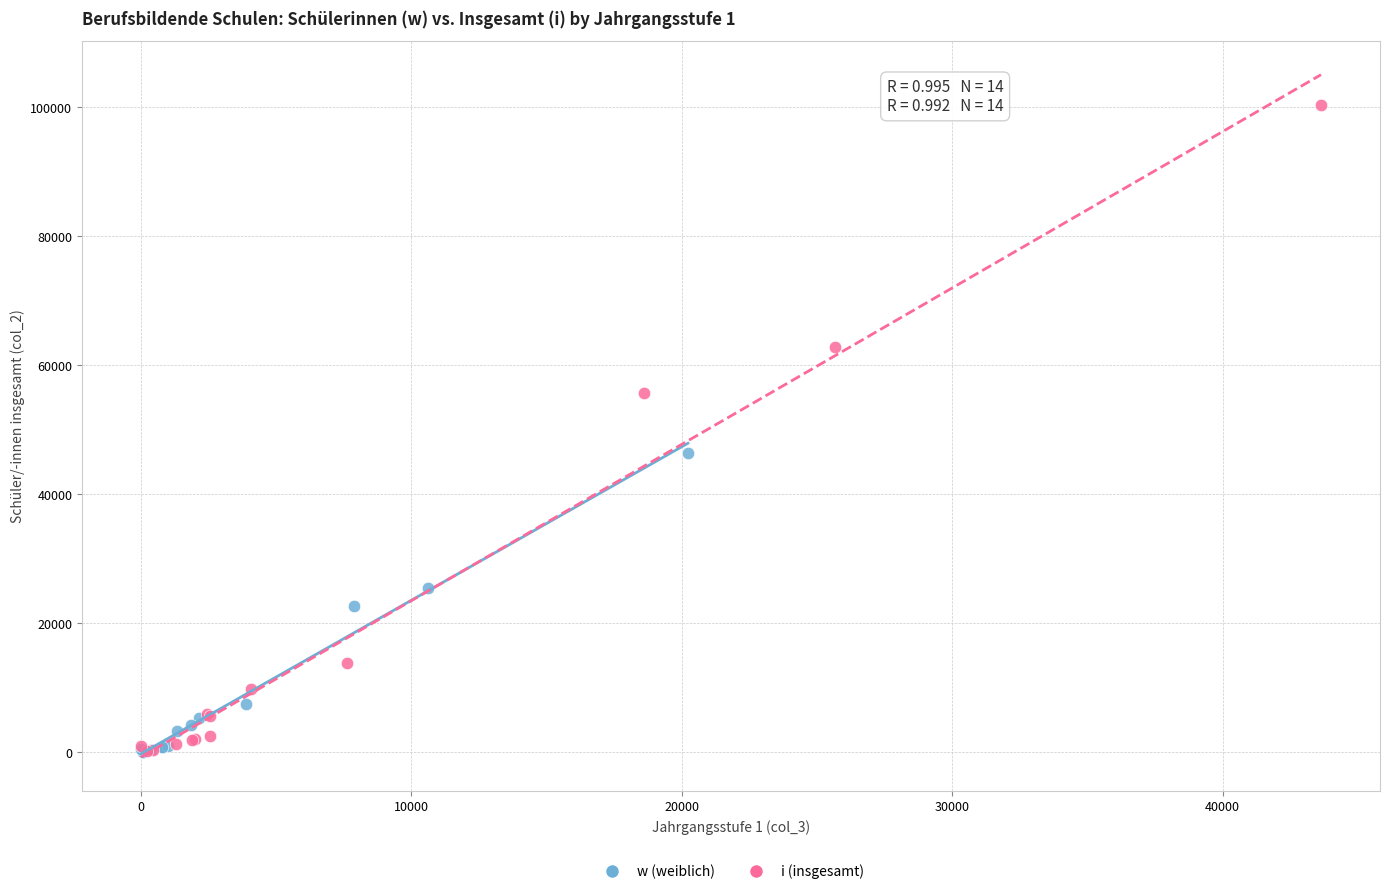

Which series has the largest Y range (max minus min)?

i (insgesamt)